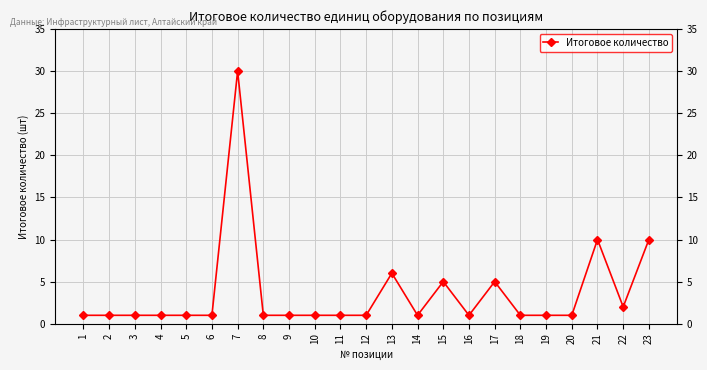

At which label is the value closest to 15?

21